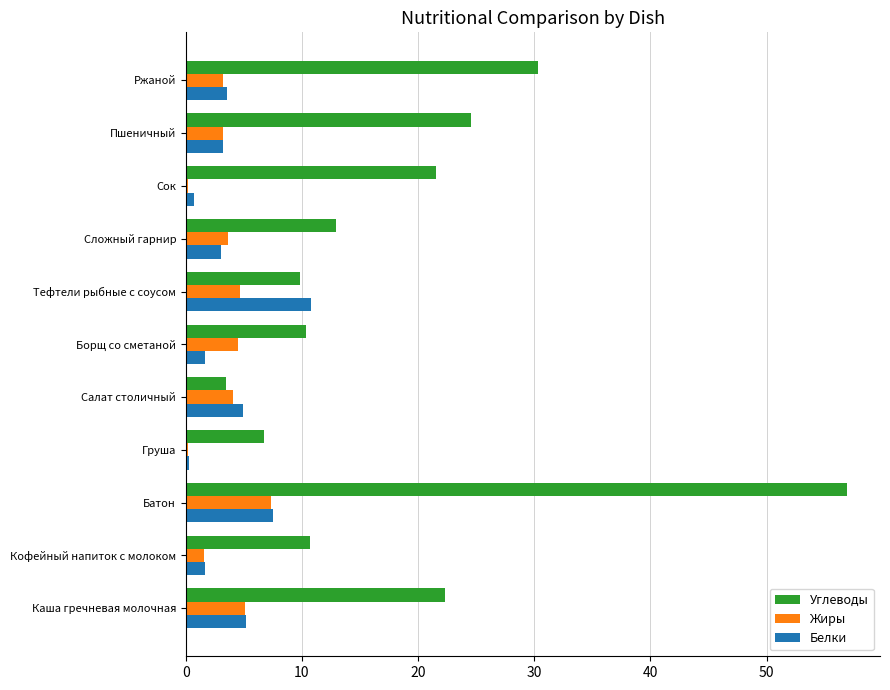

How many distinct data groups are displayed?

3